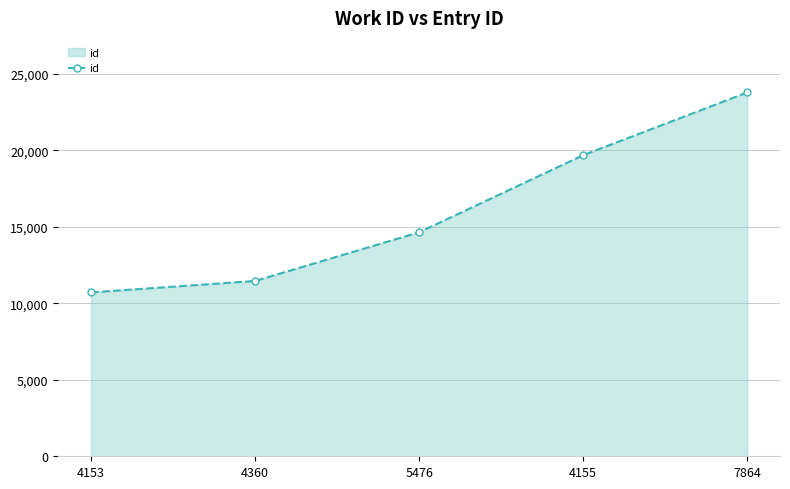

What is the ratio of the value at 7864 to the value at 4360?

2.1